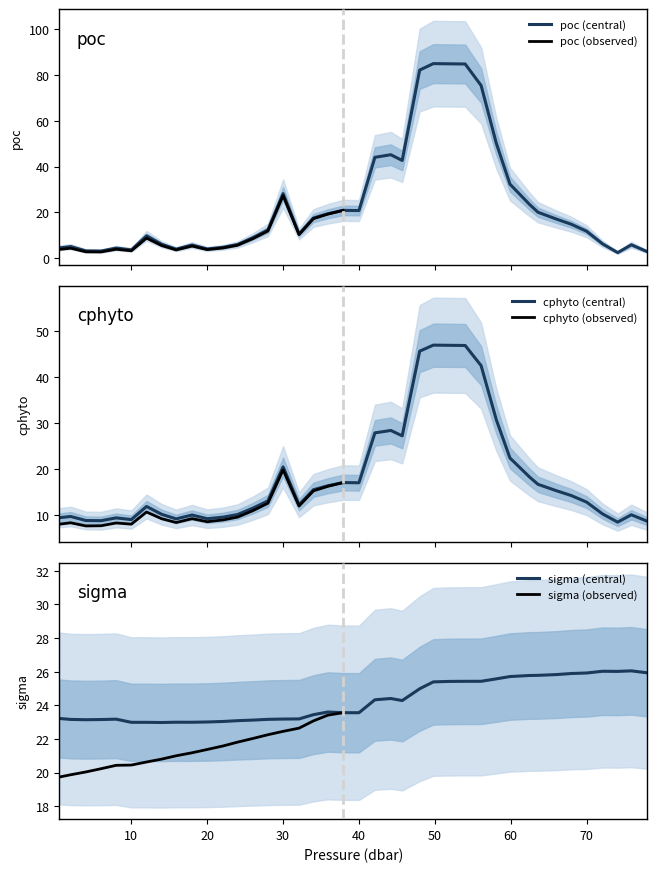

What is the minimum value for cphyto (central)?

8.4